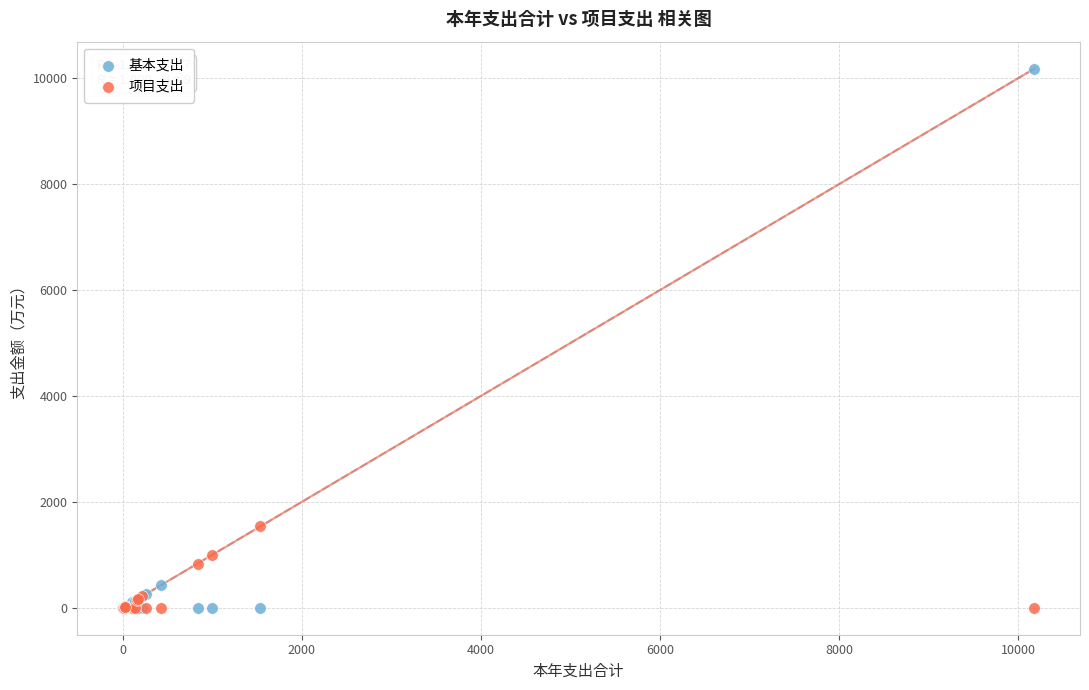

Which series contains the highest Y value?

基本支出